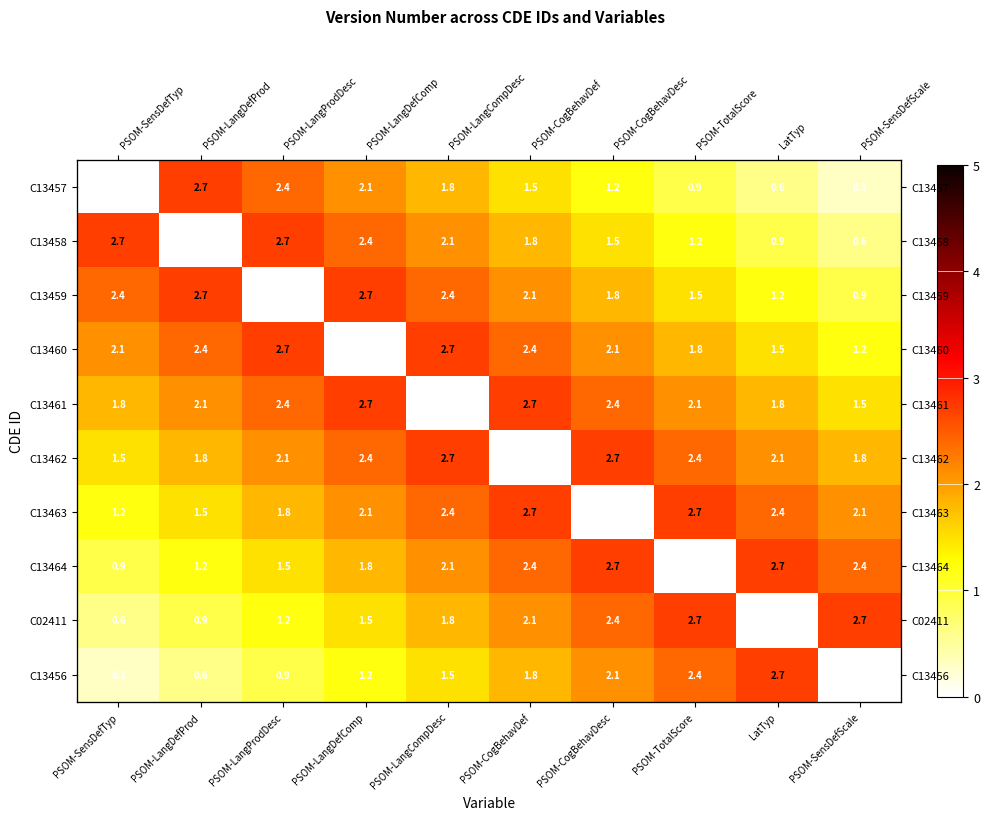

True or false: C02411 has a value of 4.7 at PSOM-SensDefScale.

False